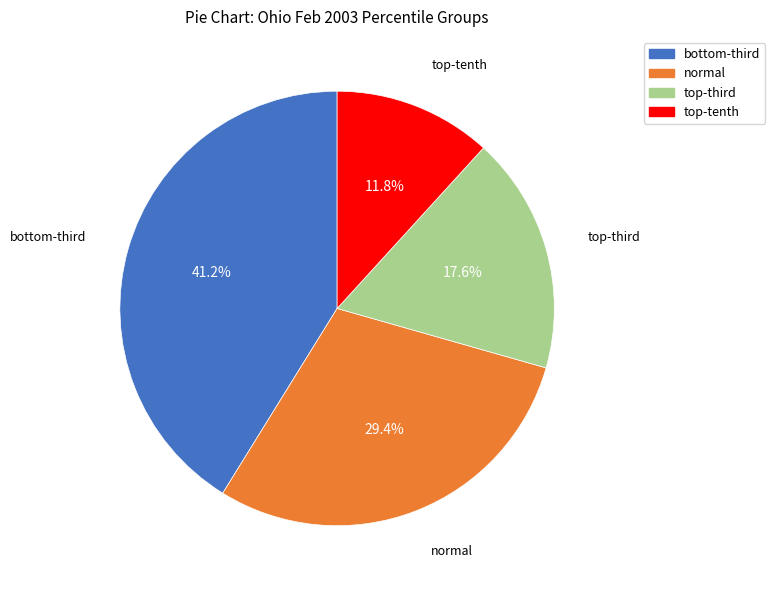

Is there a majority slice in this chart?

No